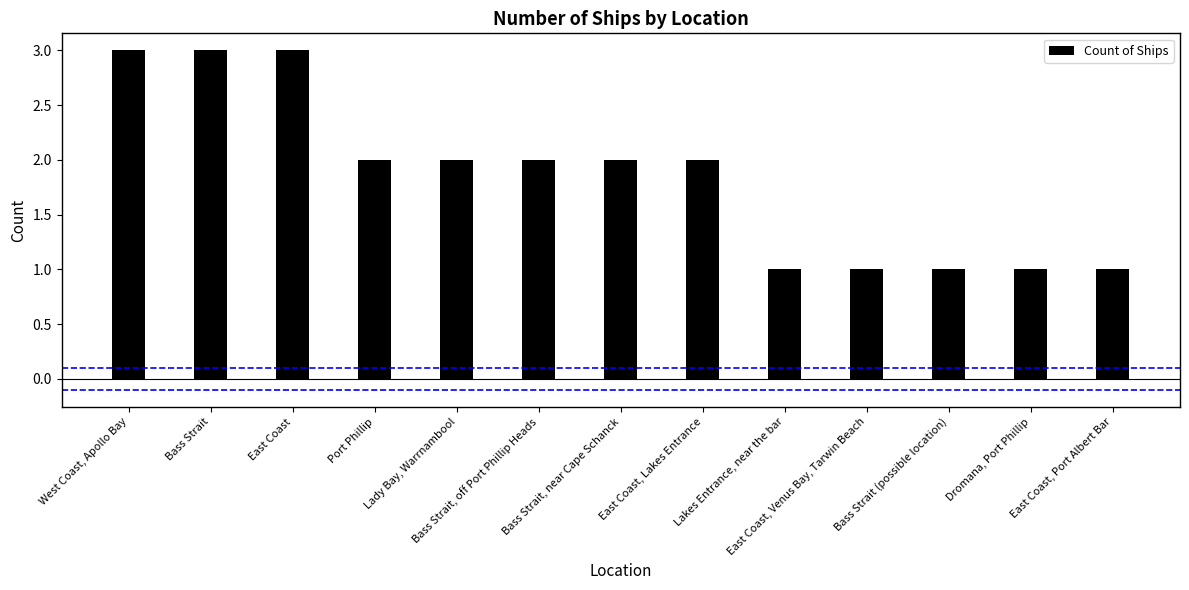

Does the chart contain stacked bars?

No